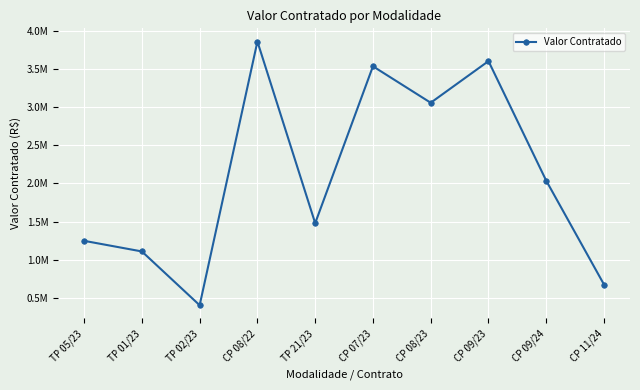

What is the sum of all values?

21007580.8